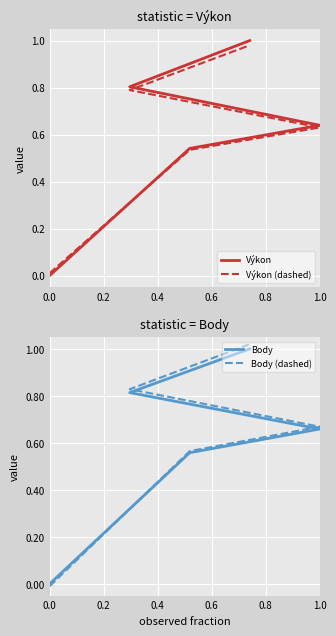

Reading left to right, extract all data points from this chart.

Výkon: 0.0	0.5	0.6	0.8	1.0
Výkon (dashed): 0.0	0.5	0.6	0.8	1.0
Body: 0.0	0.6	0.7	0.8	1.0
Body (dashed): -0.0	0.6	0.7	0.8	1.0